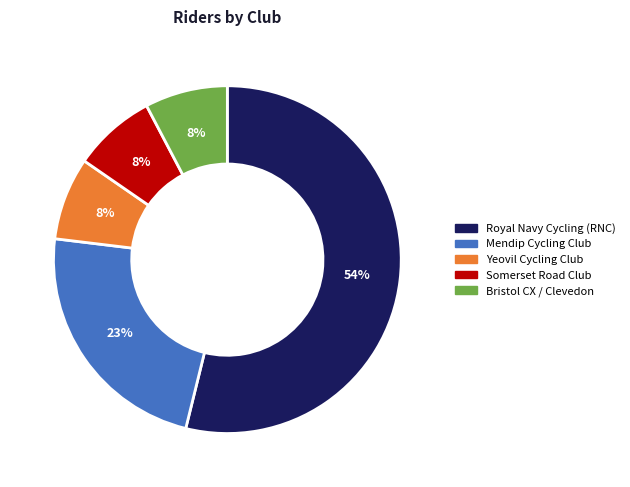

To the nearest percent, what portion does Somerset Road Club represent?

8%